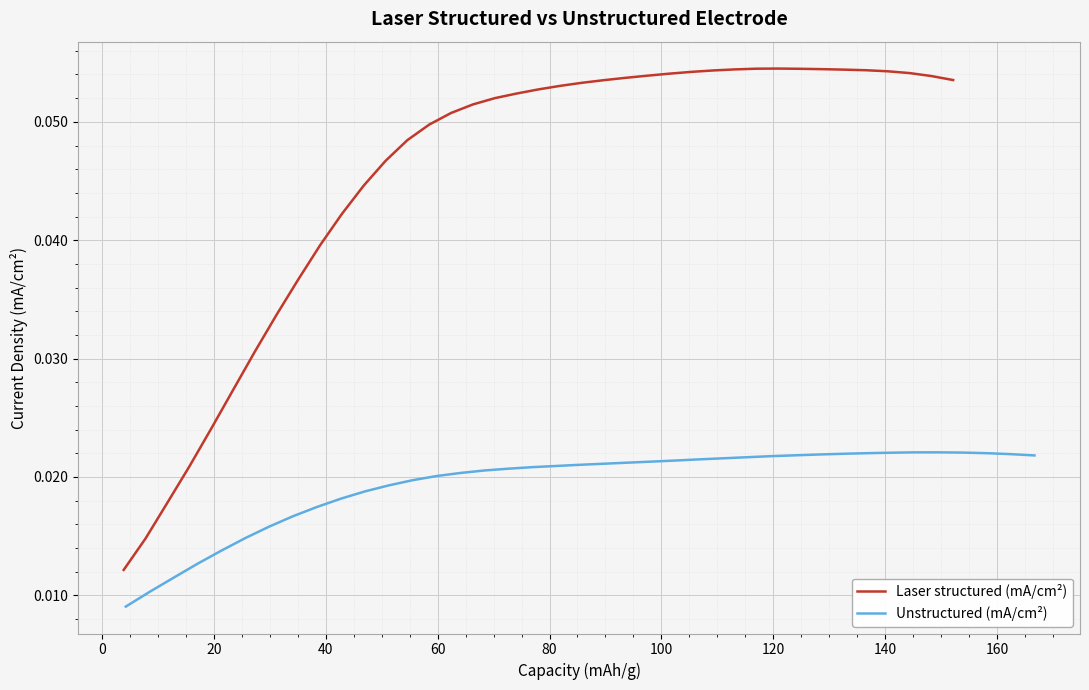

Is this an area chart (filled region under the line)?

No